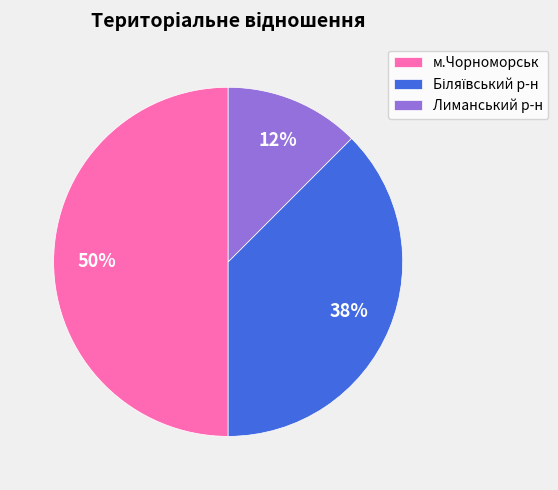

True or false: м.Чорноморськ accounts for 50% of the total.

True